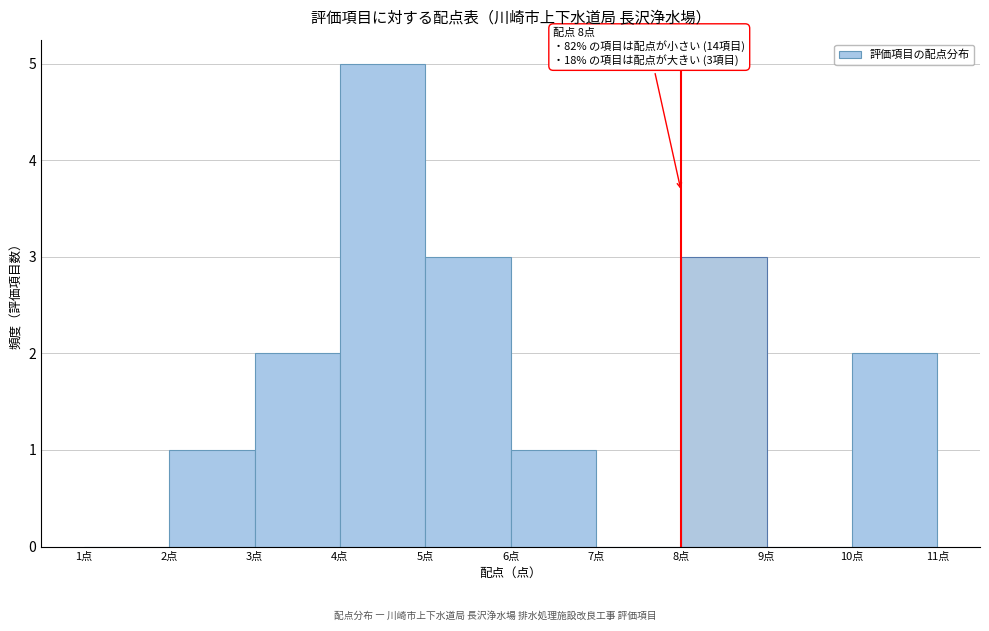

Which range on the x-axis has the tallest bar?

4 to 5